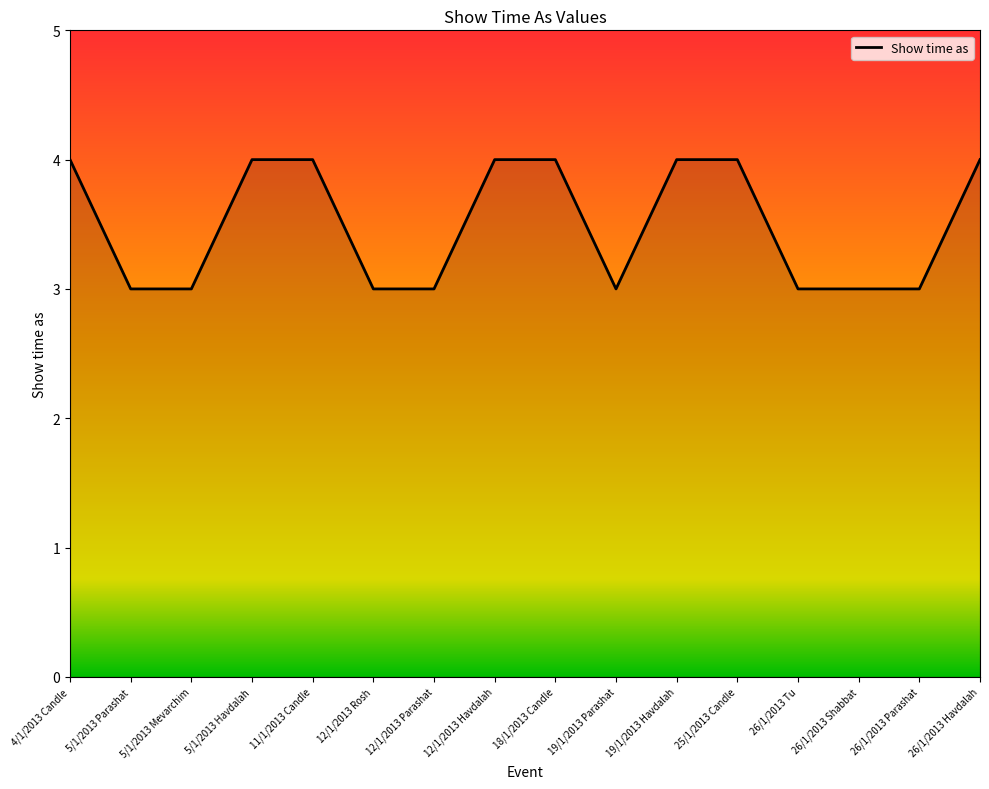

What is the change in value from 5/1/2013 Parashat to 25/1/2013 Candle?

+1